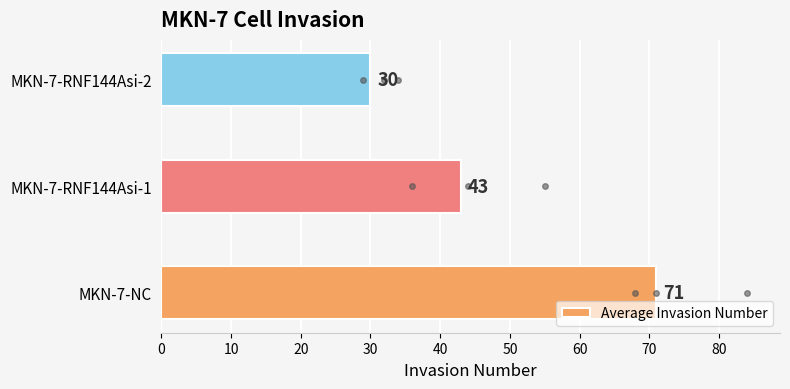

How many values are below 43?

1